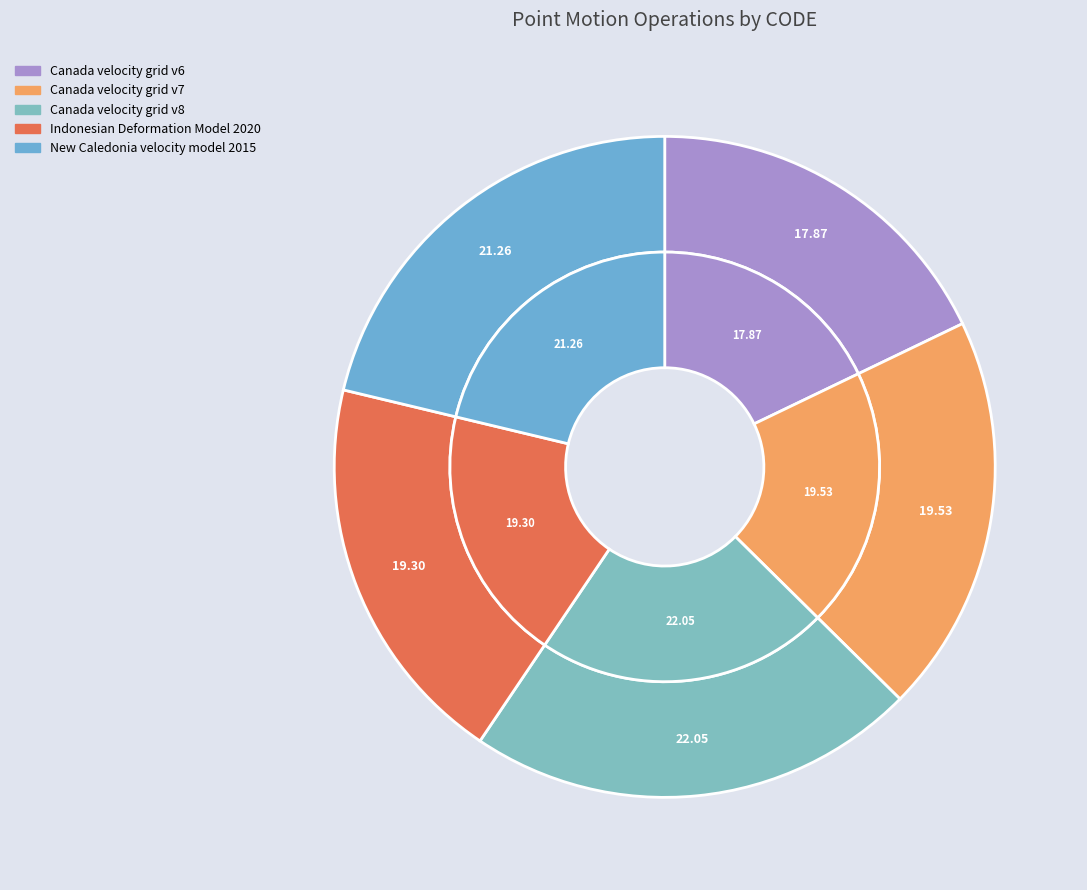

Which category has the biggest portion of the pie?

Canada velocity grid v8